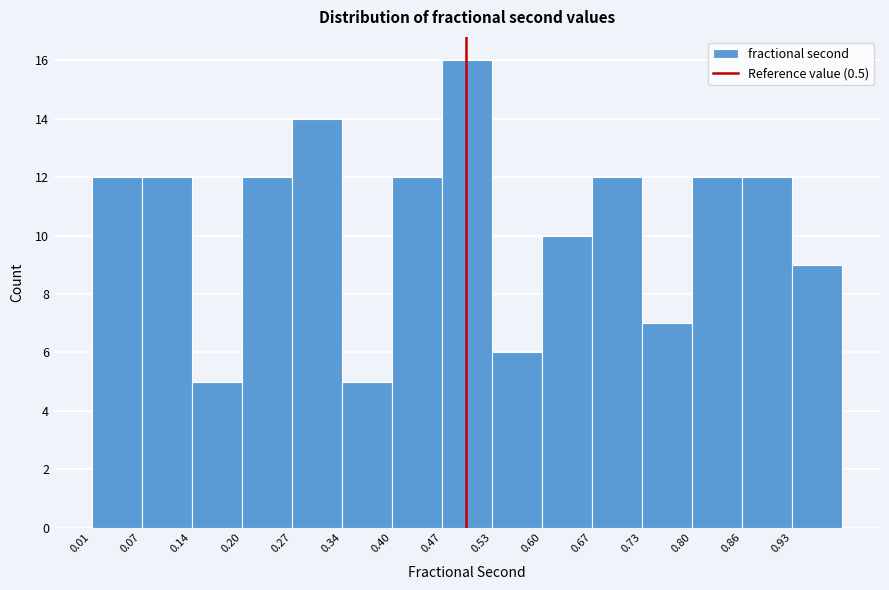

Which range on the x-axis has the tallest bar?

0.47 to 0.53